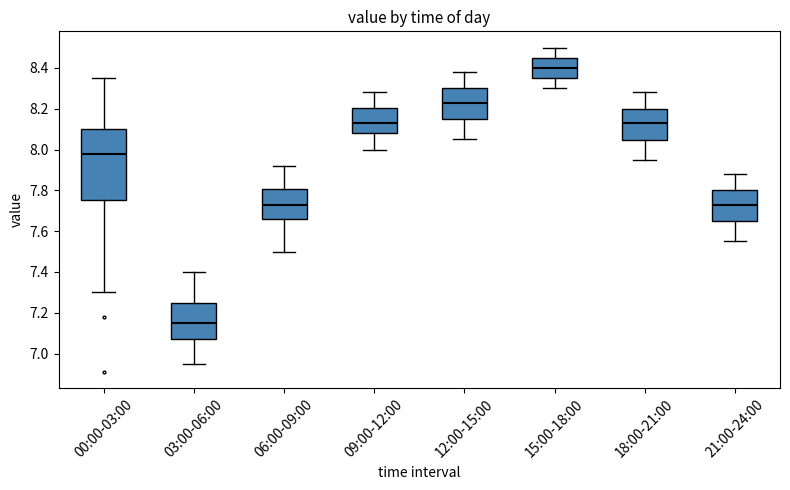

Reading left to right, read every box against the y-axis: the position of its median line, the range the box covers, and the ends of its whiskers. The values are not printed on the chart, so give them approximately, as read against the axis.

00:00-03:00: median 7.98, box 7.76 to 8.10, whiskers 7.30 to 8.36
03:00-06:00: median 7.16, box 7.08 to 7.26, whiskers 6.96 to 7.40
06:00-09:00: median 7.74, box 7.66 to 7.80, whiskers 7.50 to 7.92
09:00-12:00: median 8.14, box 8.08 to 8.20, whiskers 8.00 to 8.28
12:00-15:00: median 8.24, box 8.14 to 8.30, whiskers 8.06 to 8.38
15:00-18:00: median 8.40, box 8.36 to 8.46, whiskers 8.30 to 8.50
18:00-21:00: median 8.14, box 8.04 to 8.20, whiskers 7.96 to 8.28
21:00-24:00: median 7.74, box 7.64 to 7.80, whiskers 7.56 to 7.88